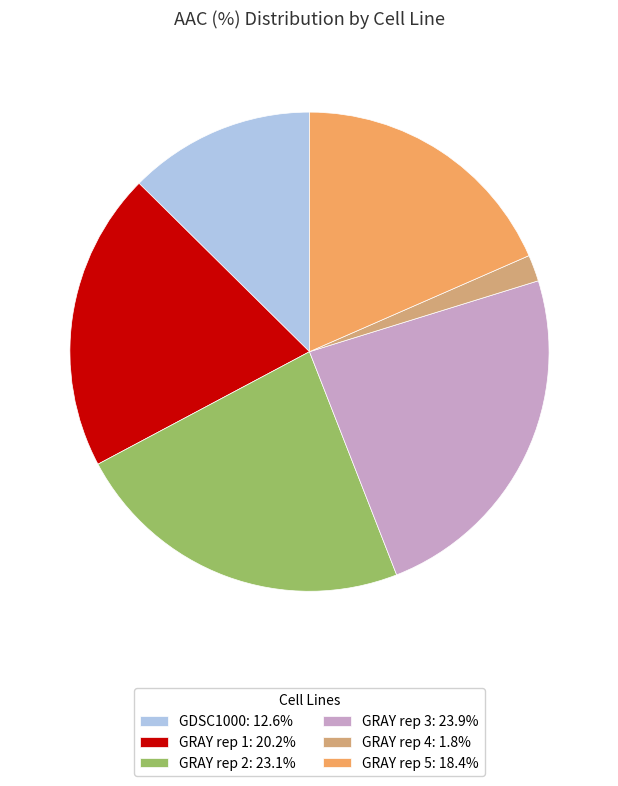

Is it true that GRAY rep 5 is 10% of the pie?

False